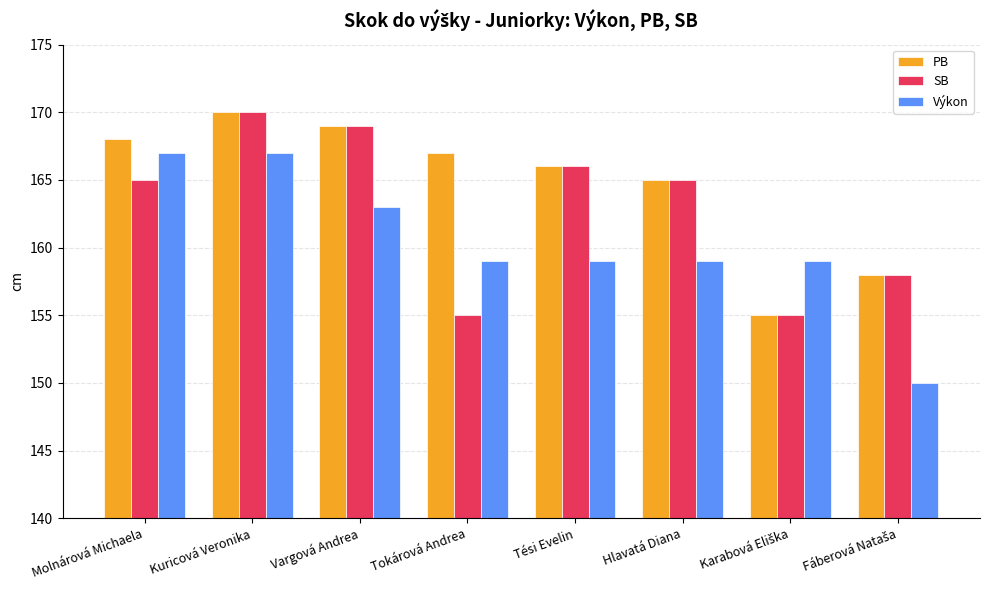

List the series in order of their overall mean, lowest first.

Výkon, SB, PB